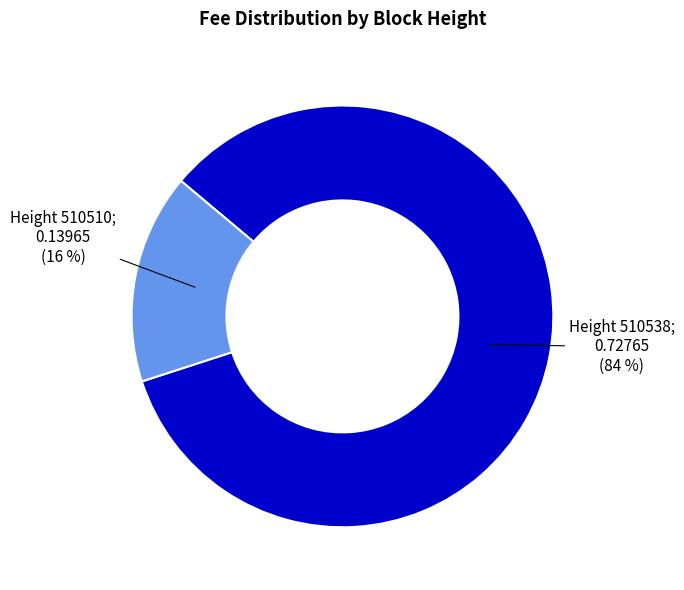

Is there any slice that represents more than half of the pie?

Yes